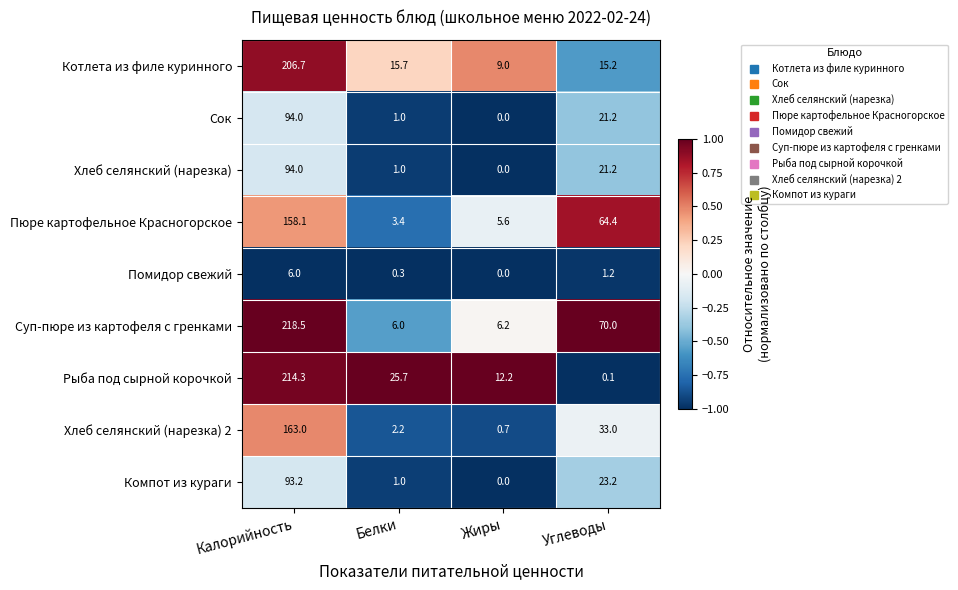

What value does the Помидор свежий series have at Углеводы?

1.2